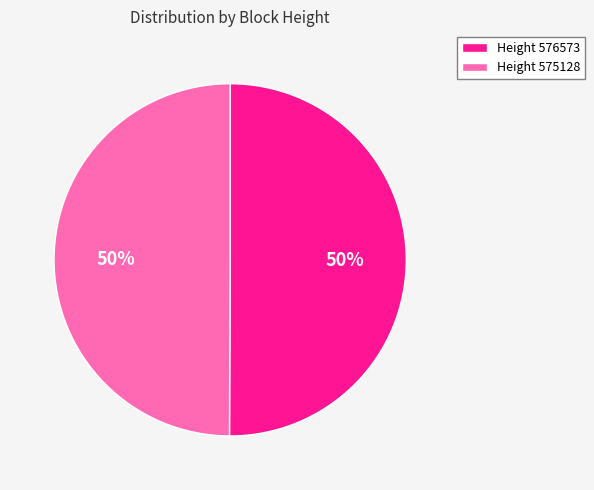

Is it true that Height 575128 is 50% of the pie?

True